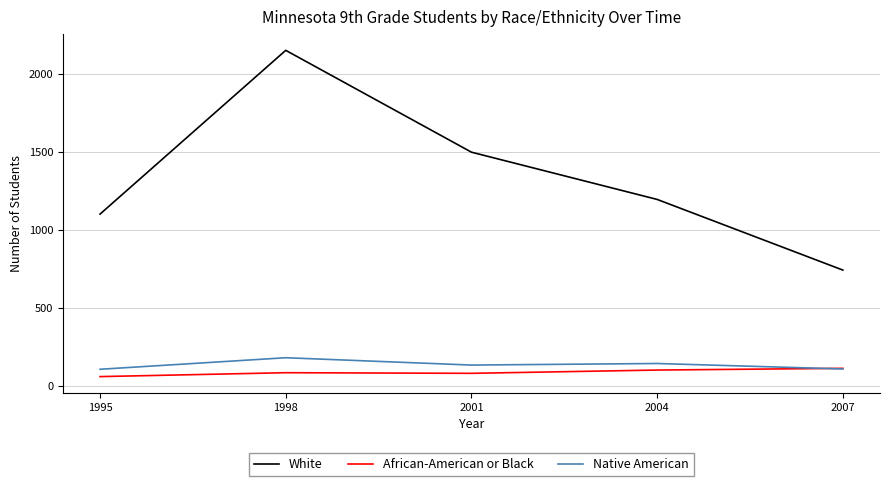

What are all the series names shown in the legend?

White, African-American or Black, Native American